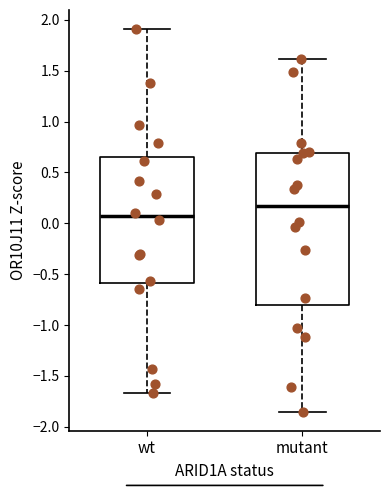

Where does the upper whisker of the box for mutant end on the y-axis? The values are not printed on the chart, so give them approximately, as read against the axis.

1.60